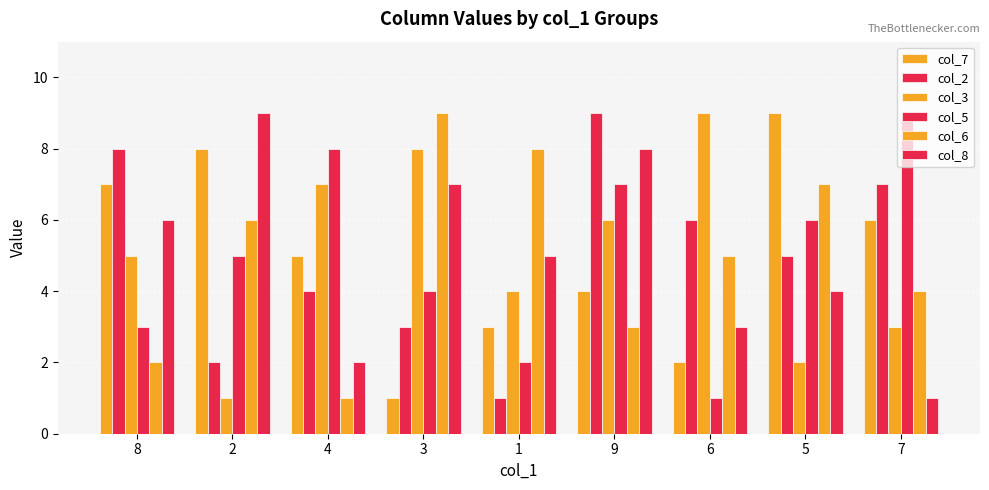

What is the sum of all col_6 values?

45